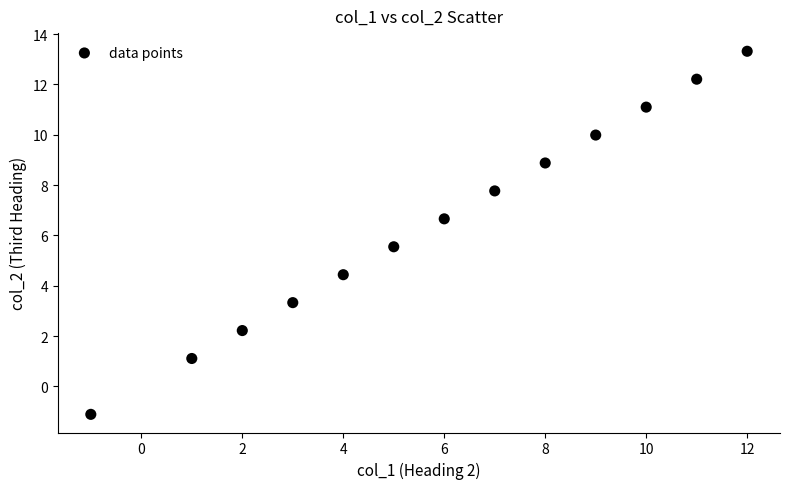

What is the range of X values (max minus min)?

13.0